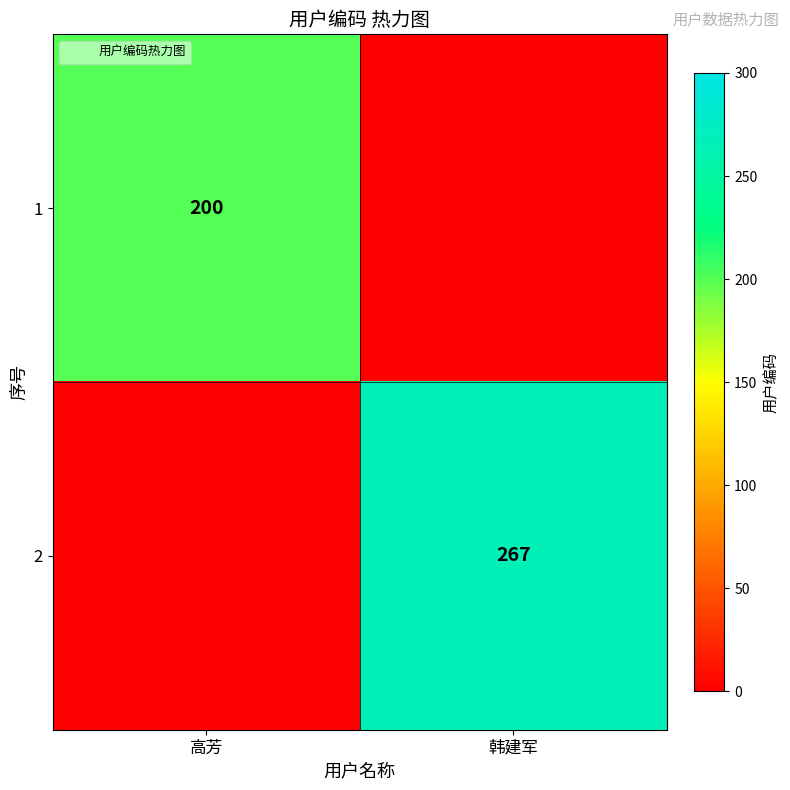

How many 1 values are between 0 and 200?

2